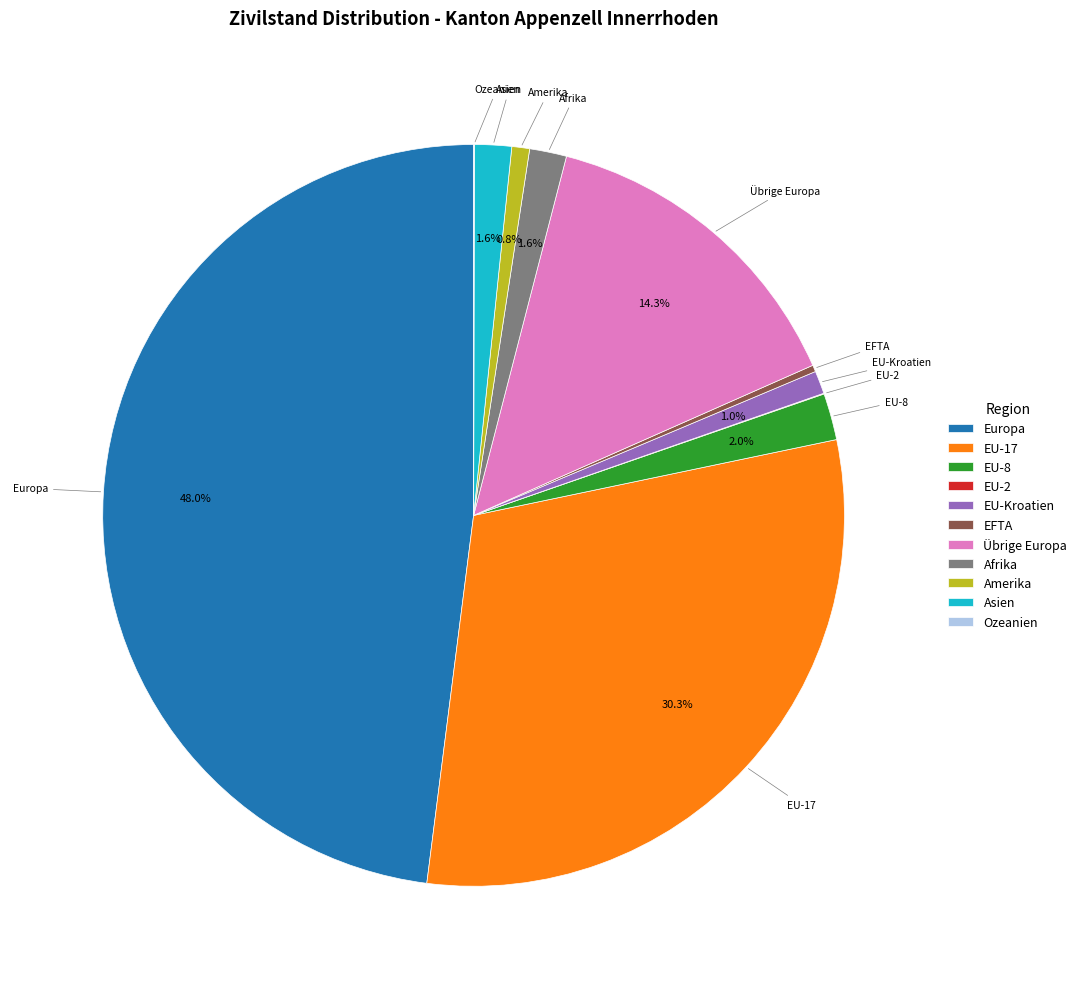

Between EU-8 and Amerika, which is larger?

EU-8